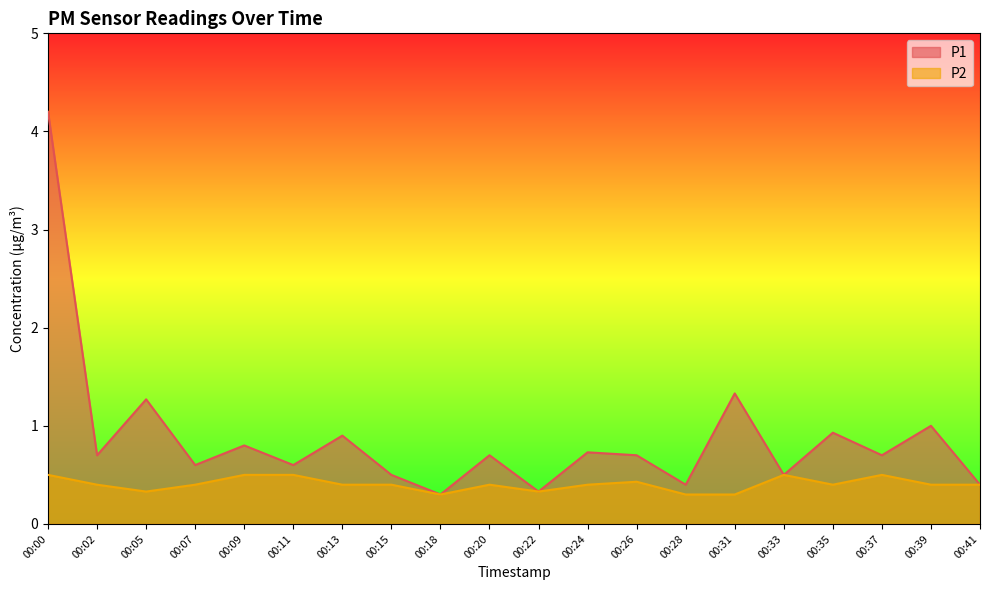

Does the chart display data point markers on the line(s)?

No